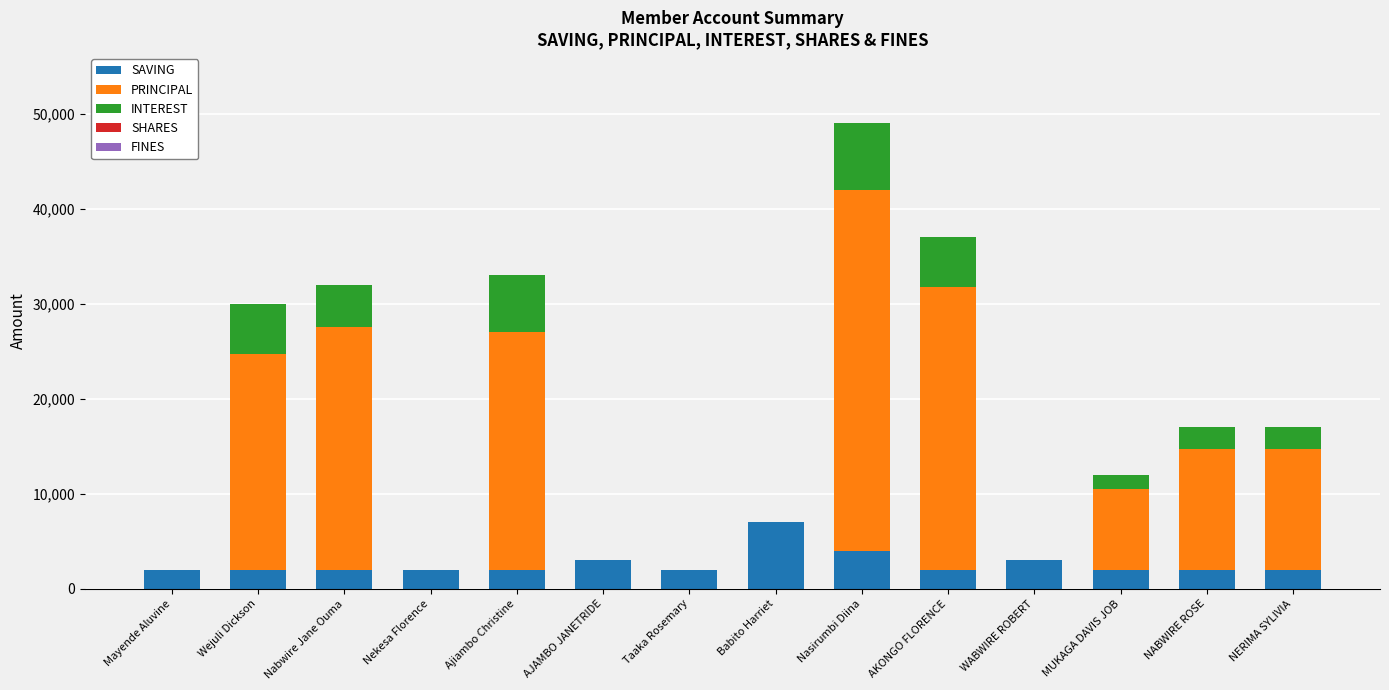

What is the average value of the SAVING series?

2643